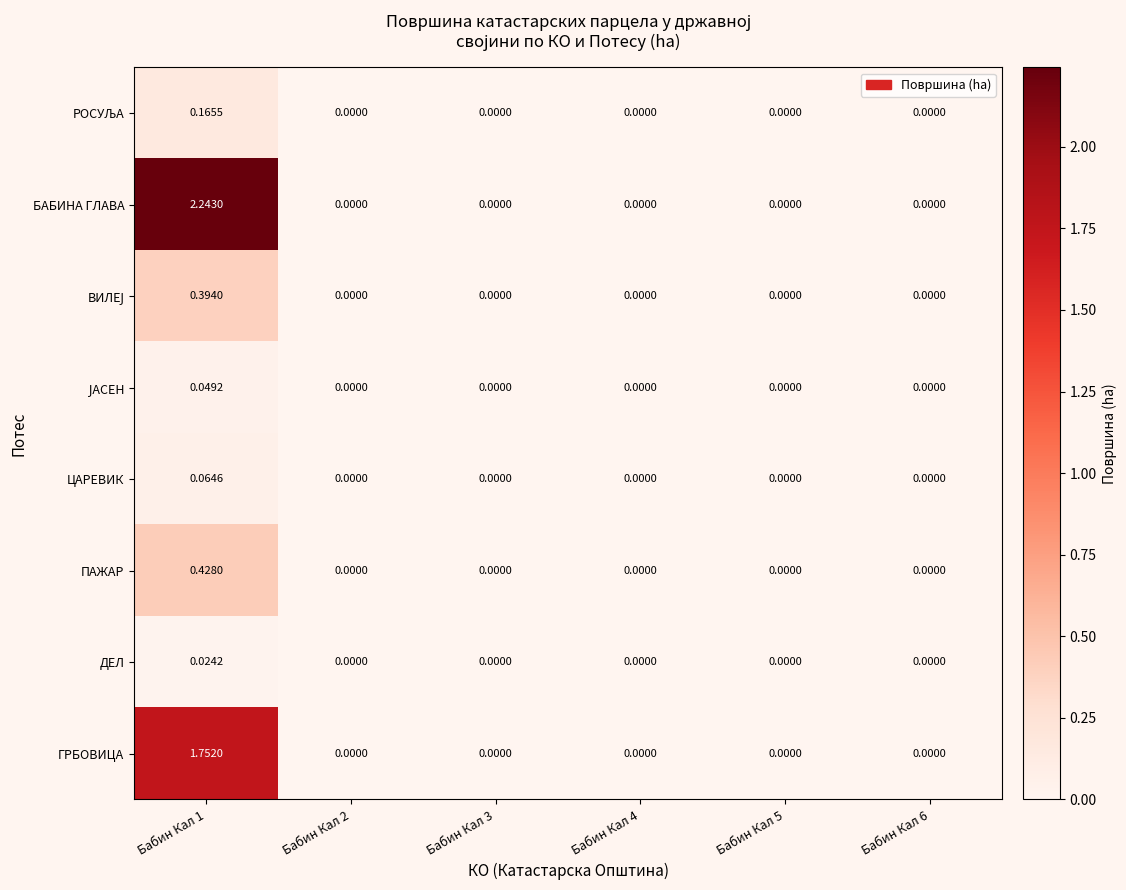

Which series has the largest total across all categories?

БАБИНА ГЛАВА